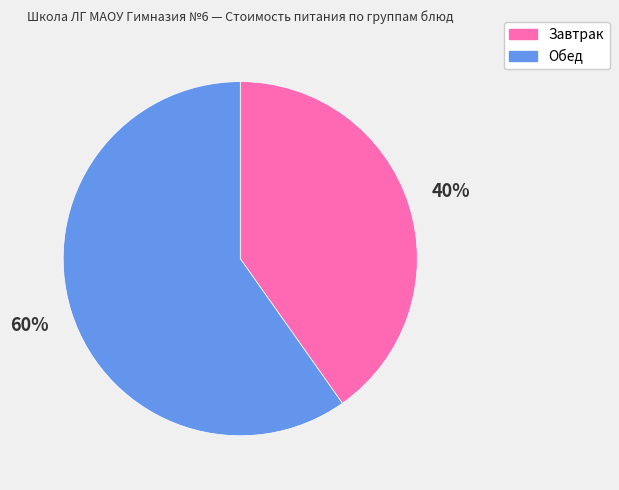

What is the largest slice in the pie chart?

Обед